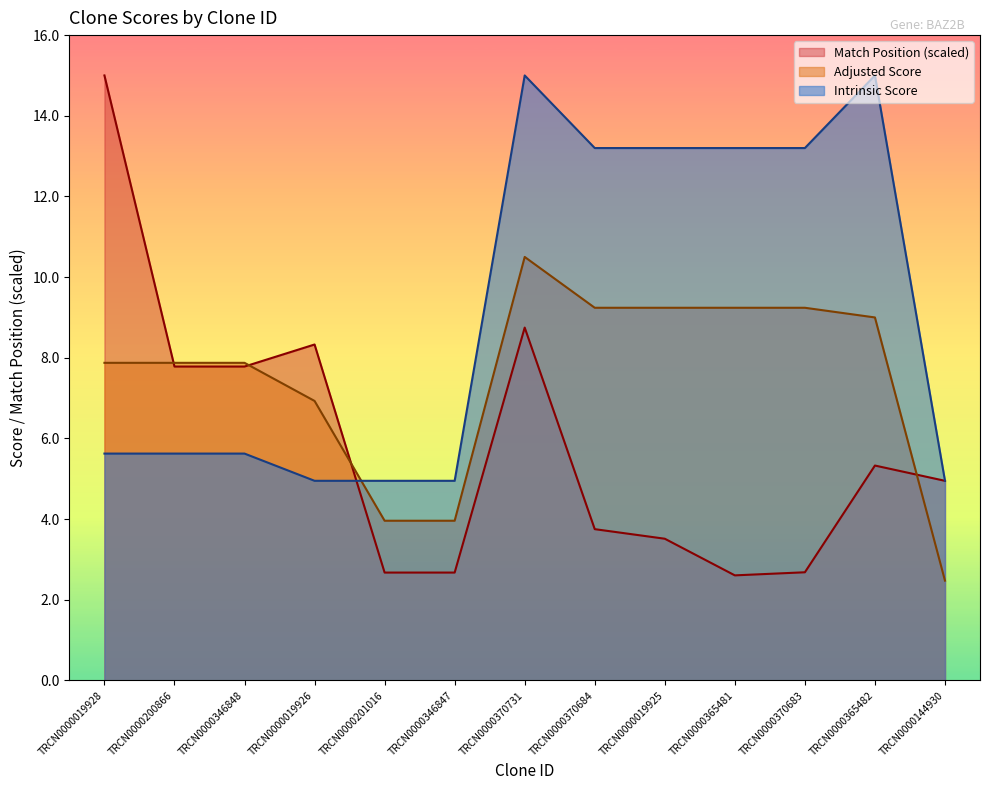

Which series has the largest total across all categories?

Intrinsic Score